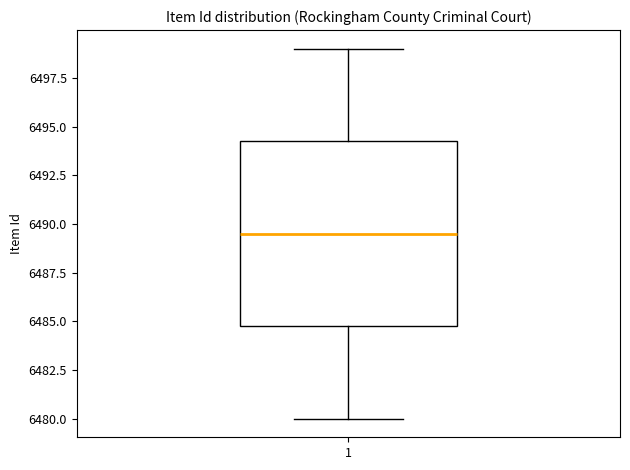

Where does the lower whisker of the box at x = 1 end on the y-axis? The values are not printed on the chart, so give them approximately, as read against the axis.

6480.0